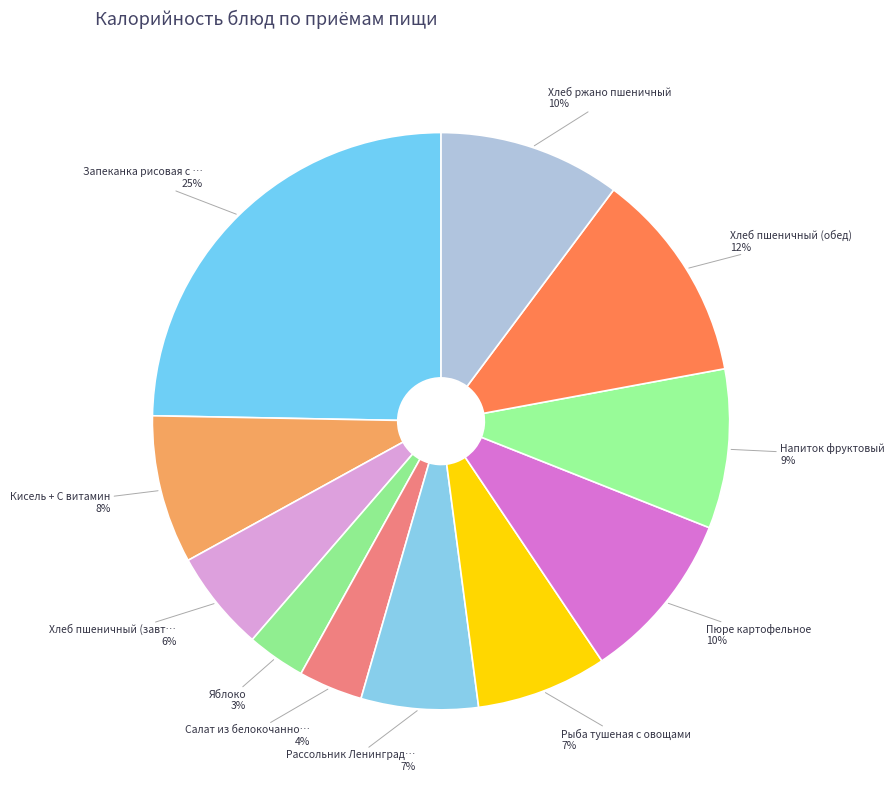

Which slice is the largest?

Запеканка рисовая с …